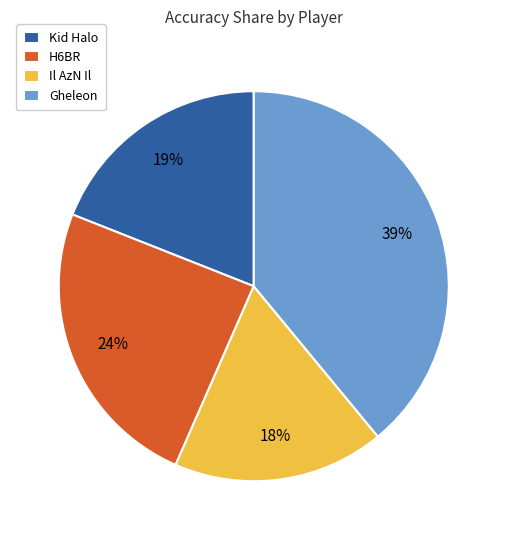

How many segments does this pie chart have?

4